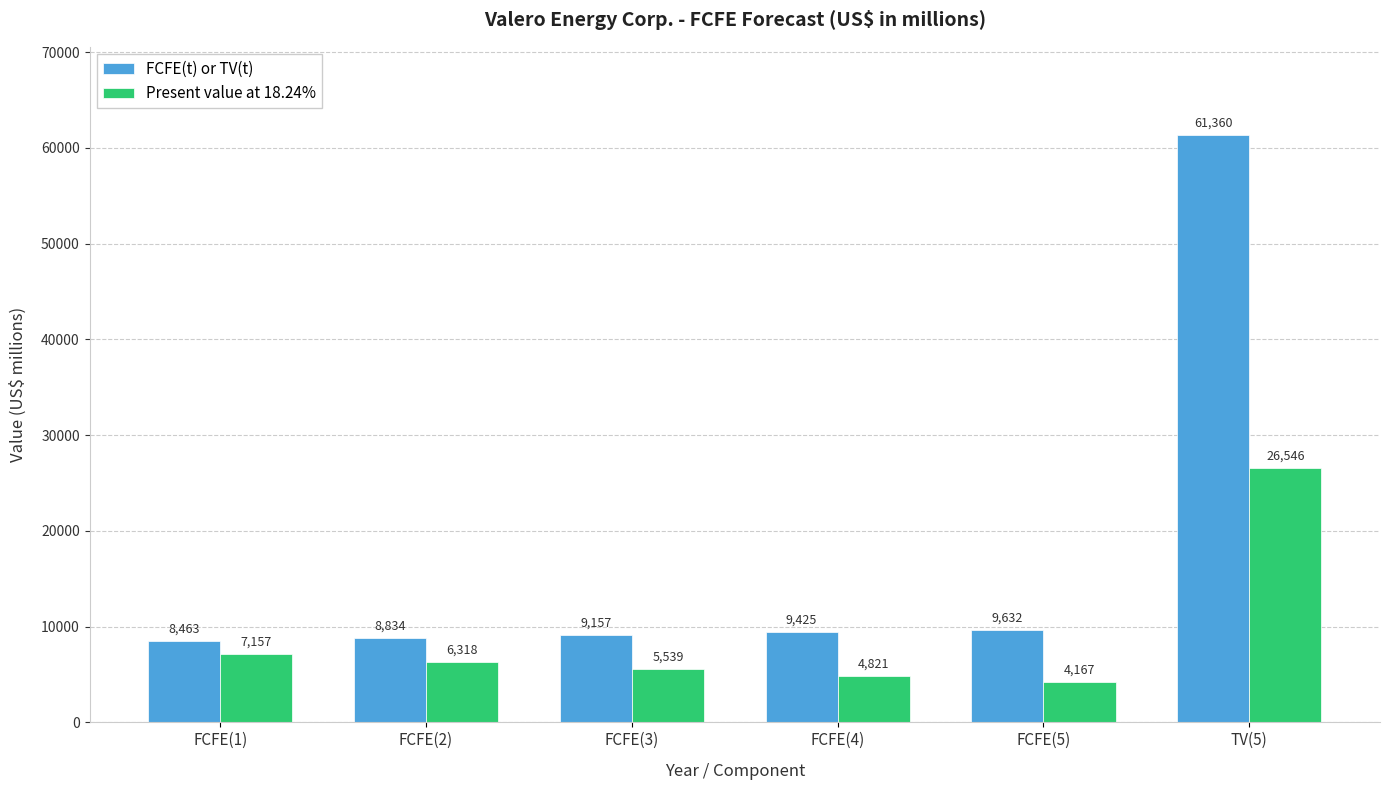

What is the maximum value shown in the chart?

61360